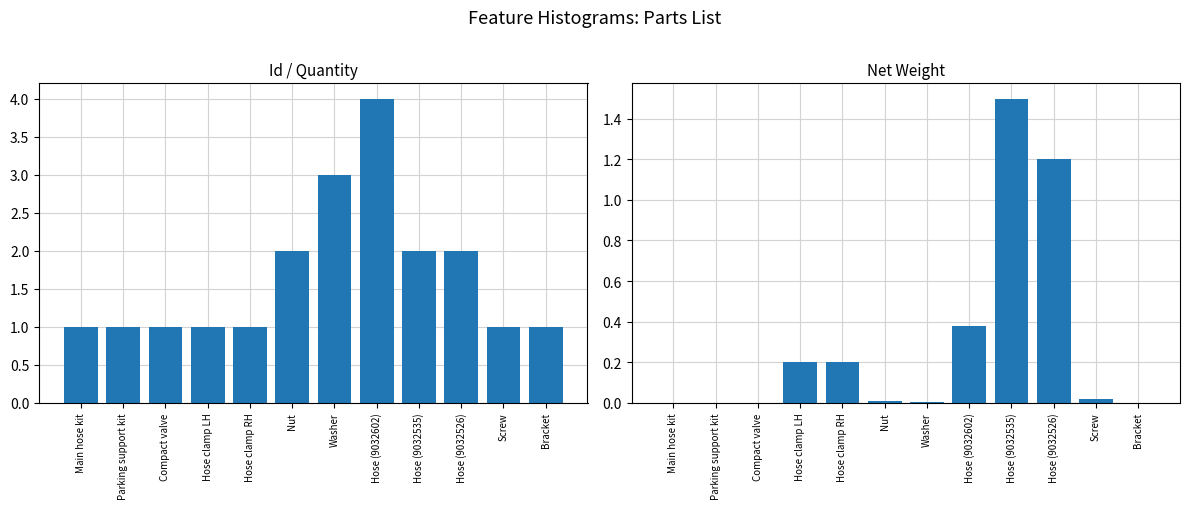

How many bars are there in total?

24